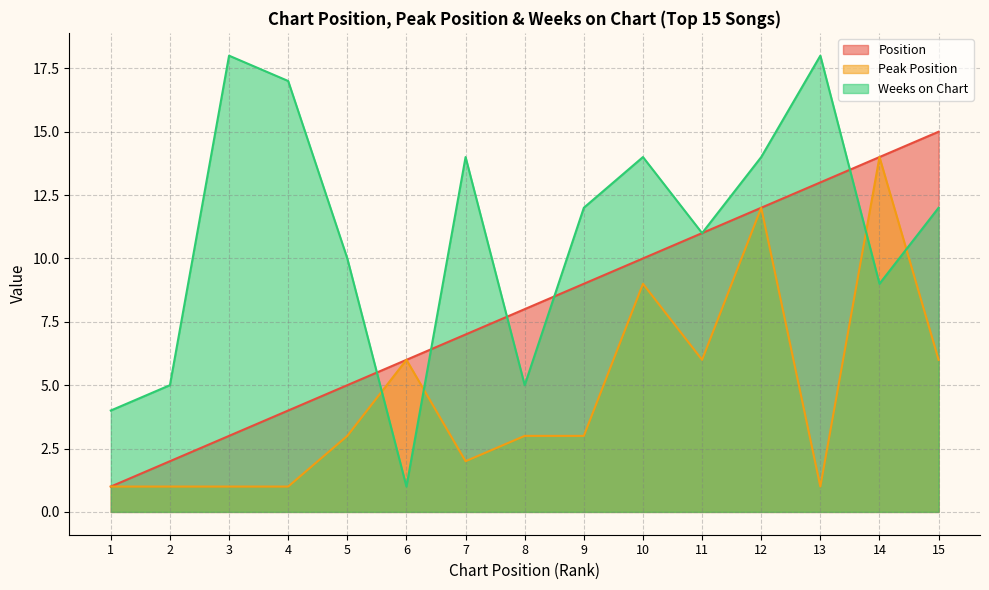

Reading right to left, transcribe all the data shown in this chart.

Position: 15=15	14=14	13=13	12=12	11=11	10=10	9=9	8=8	7=7	6=6	5=5	4=4	3=3	2=2	1=1
Peak Position: 15=6	14=14	13=1	12=12	11=6	10=9	9=3	8=3	7=2	6=6	5=3	4=1	3=1	2=1	1=1
Weeks on Chart: 15=12	14=9	13=18	12=14	11=11	10=14	9=12	8=5	7=14	6=1	5=10	4=17	3=18	2=5	1=4